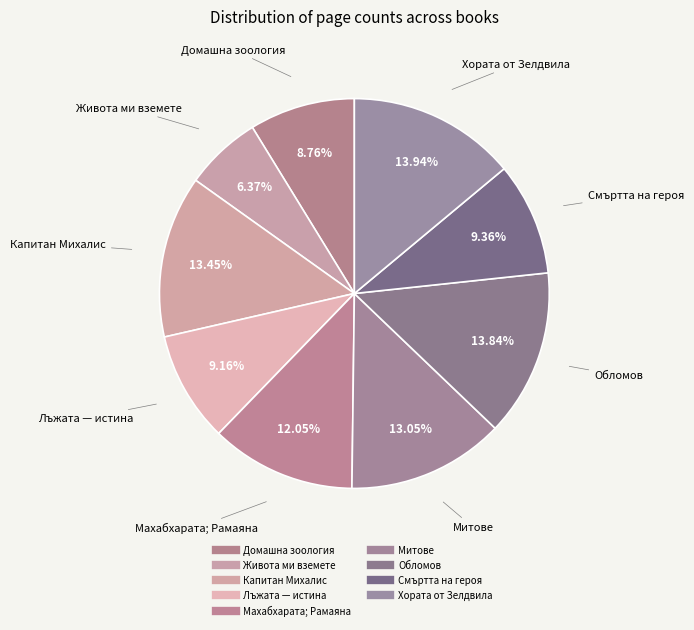

Rank the categories by value from highest to lowest.

Хората от Зелдвила, Обломов, Капитан Михалис, Митове, Махабхарата; Рамаяна, Смъртта на героя, Лъжата — истина, Домашна зоология, Живота ми вземете